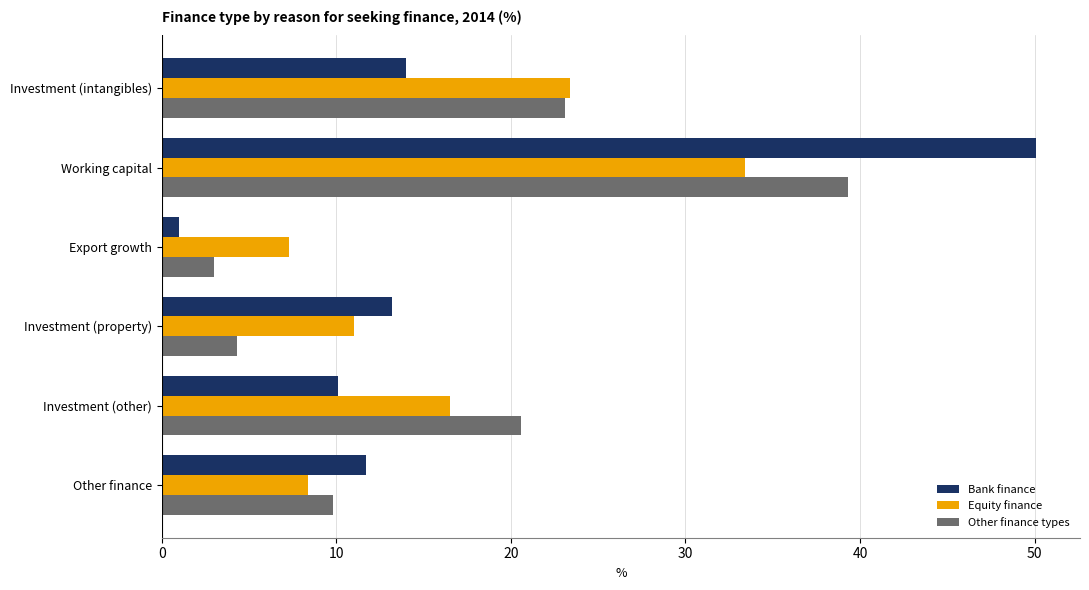

Which label corresponds to the largest value in the chart?

Working capital